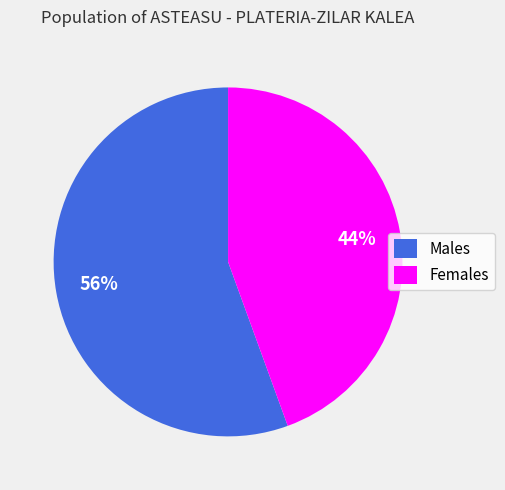

Count the number of slices in the pie.

2